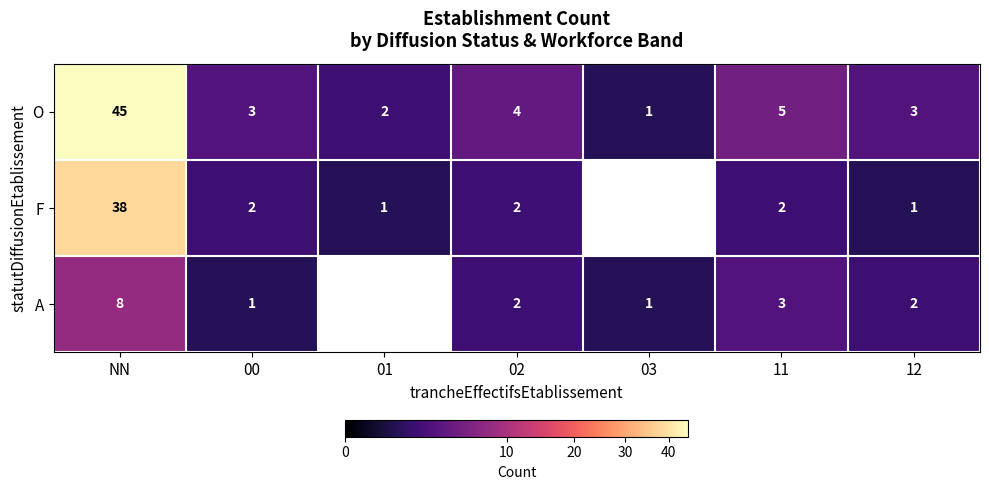

What is the highest value of the A series?

8